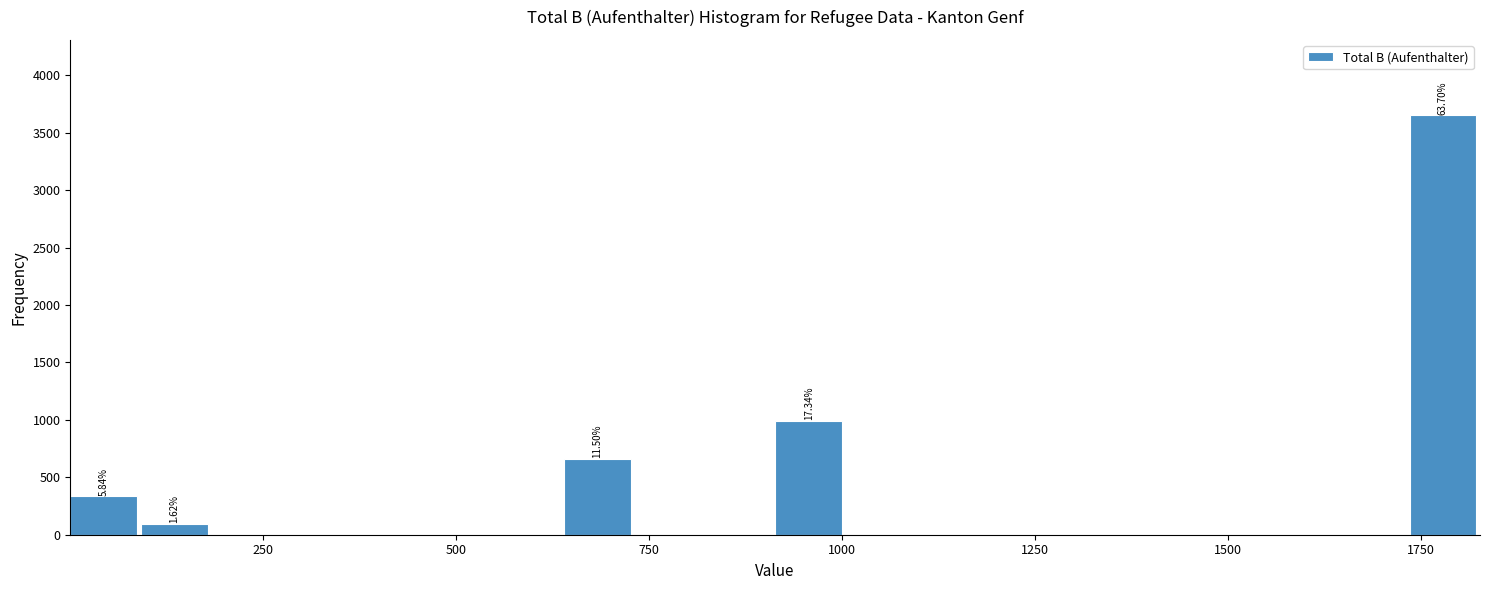

Read against the x-axis, roughly where is the centre of the tallest bar?

1800